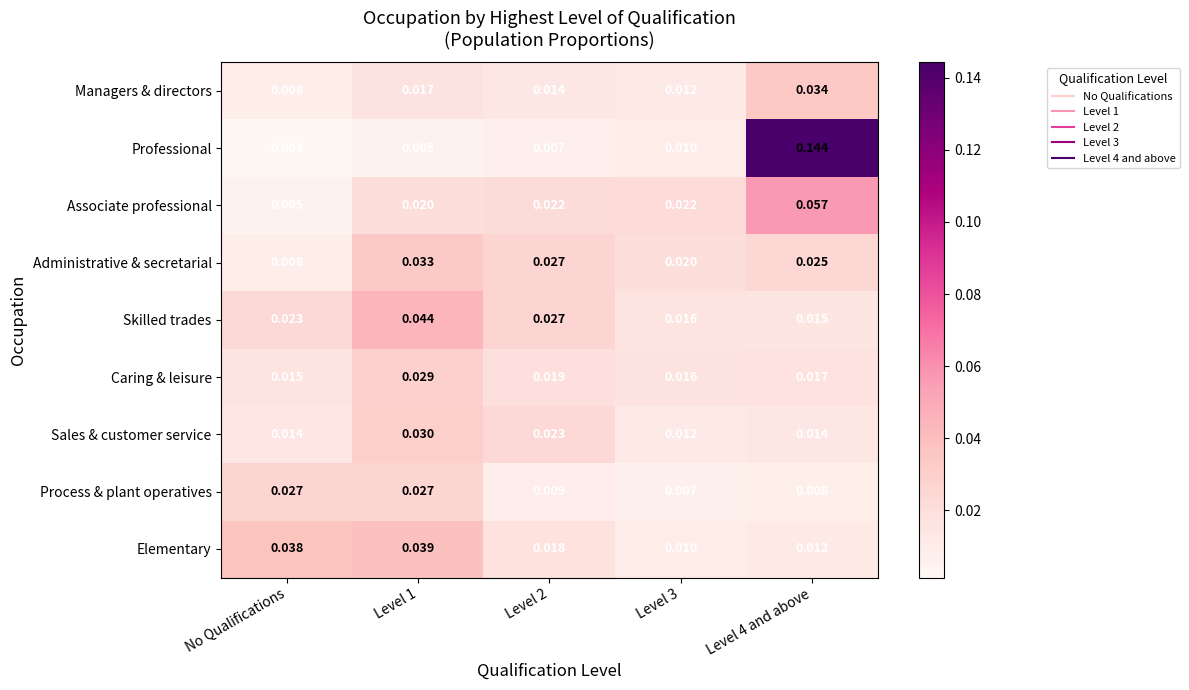

Which category has the lowest value across all series?

No Qualifications